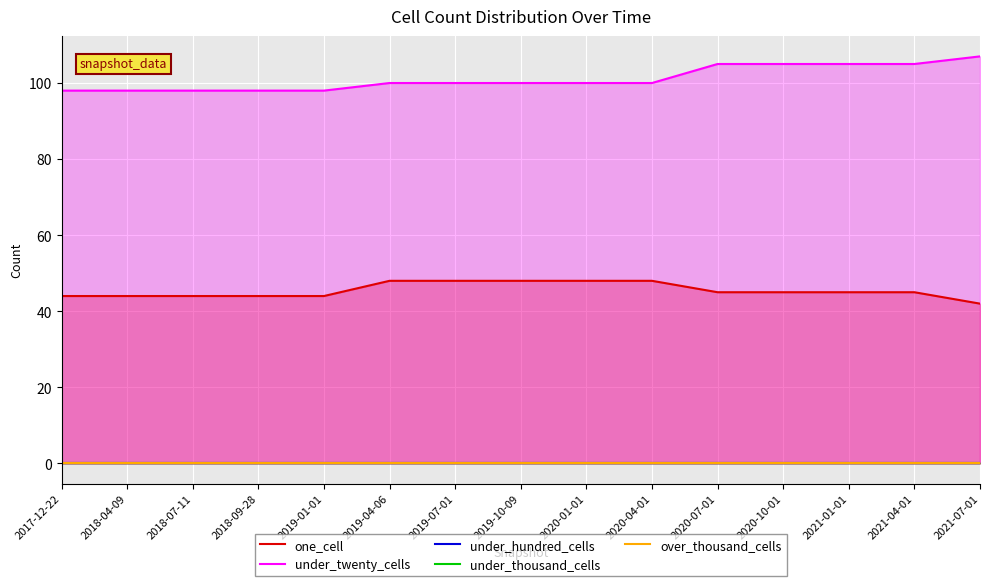

True or false: under_twenty_cells has more than 1 interior local peaks.

False